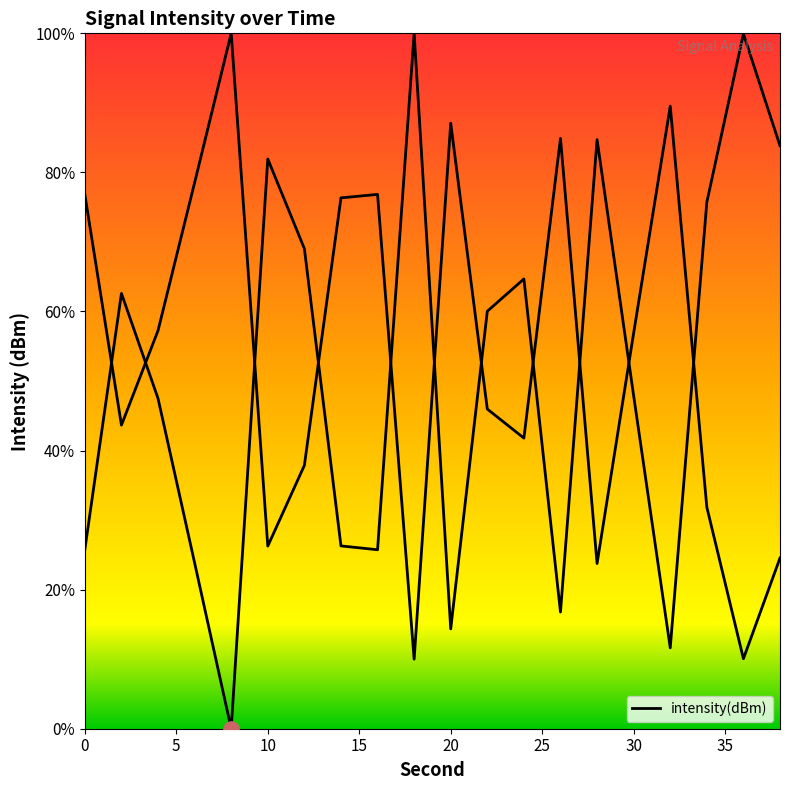

Which has a higher value, 12 or 16?

12